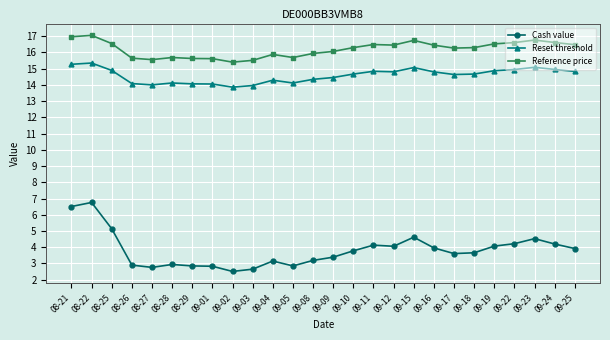

True or false: Cash value has a value of 2.8 at 08-27.

True